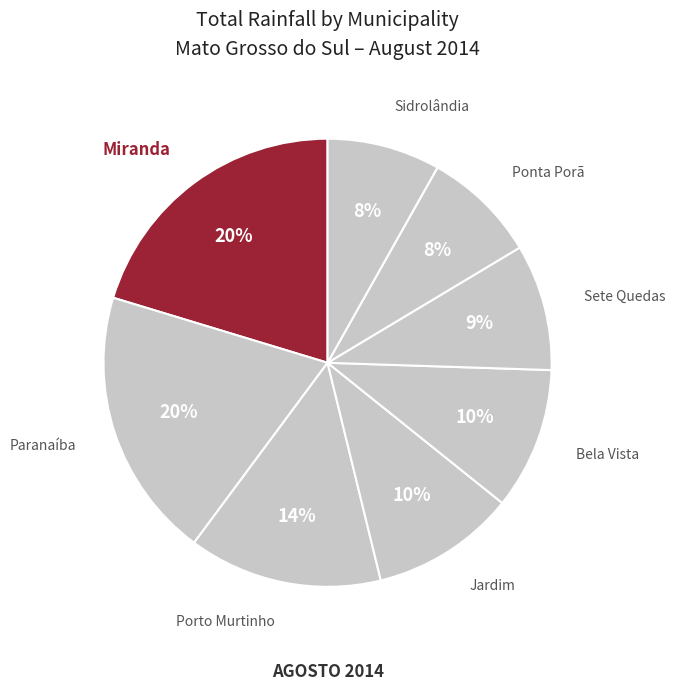

The Bela Vista slice represents 10% of the pie. True or false?

True